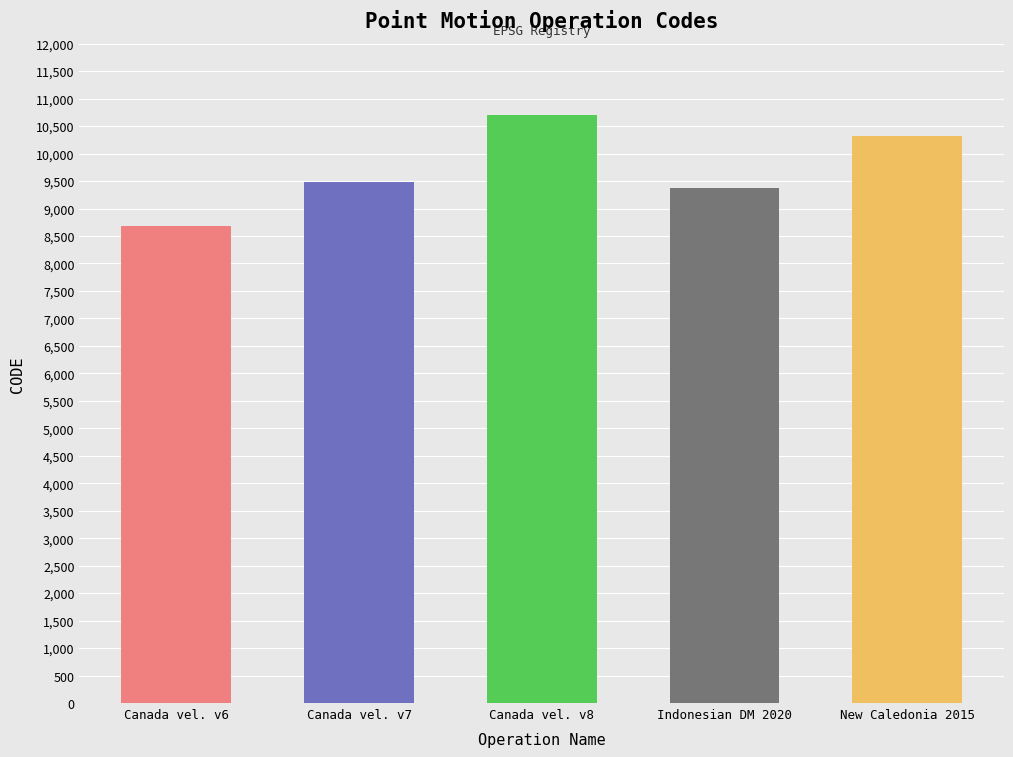

What is the sum of the values at Indonesian Deformation Model 2020 and Canada velocity grid v6?

18051